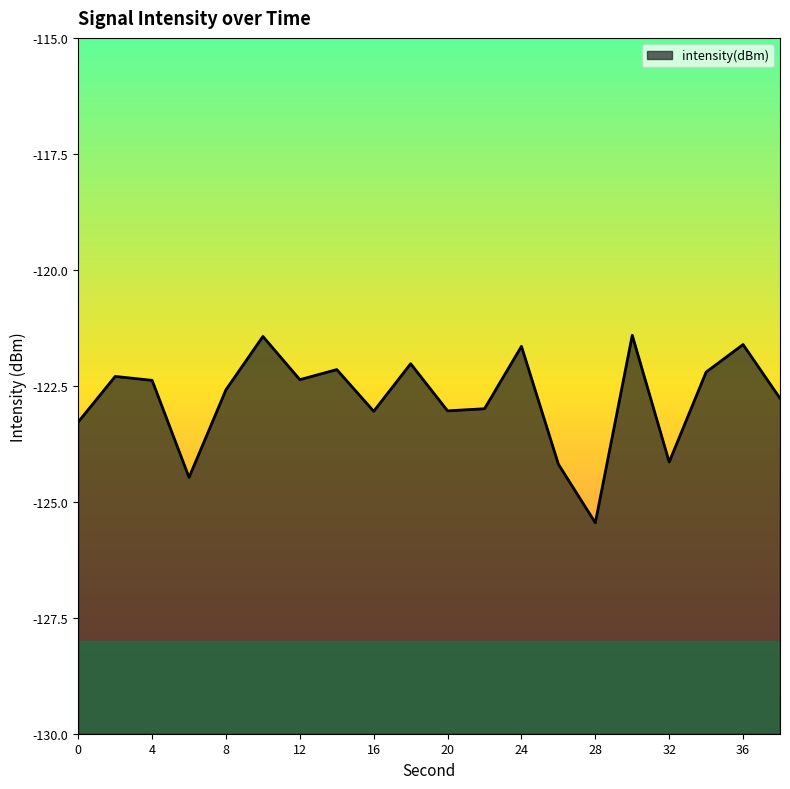

How many lines are shown in the chart?

1